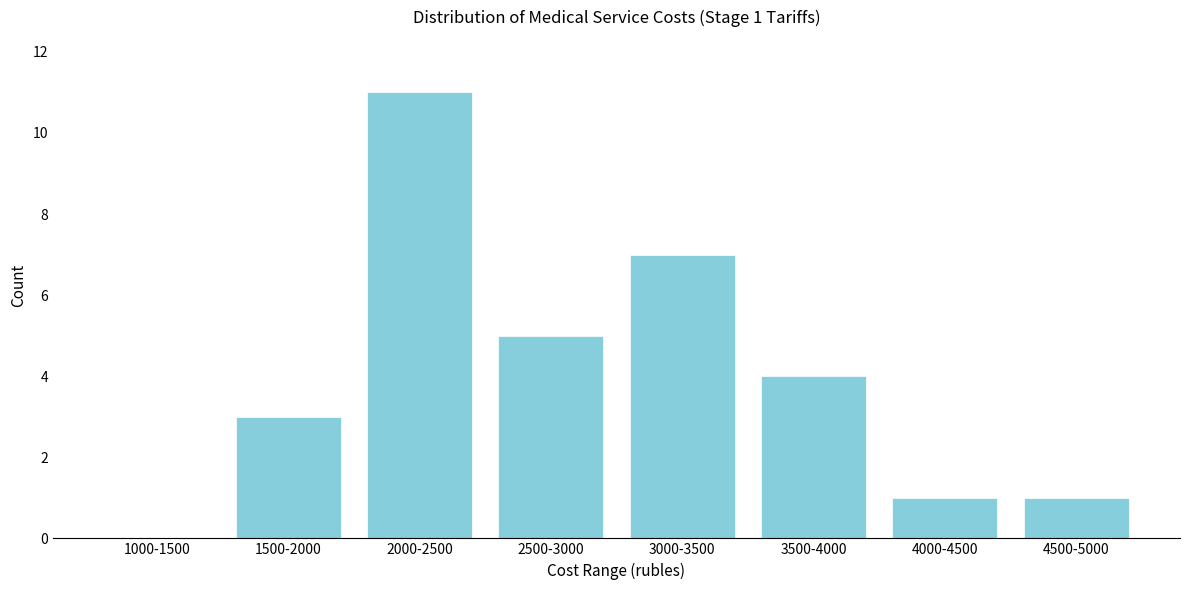

Reading right to left, list all the values displayed in this chart.

4500-5000=1	4000-4500=1	3500-4000=4	3000-3500=7	2500-3000=5	2000-2500=11	1500-2000=3	1000-1500=0